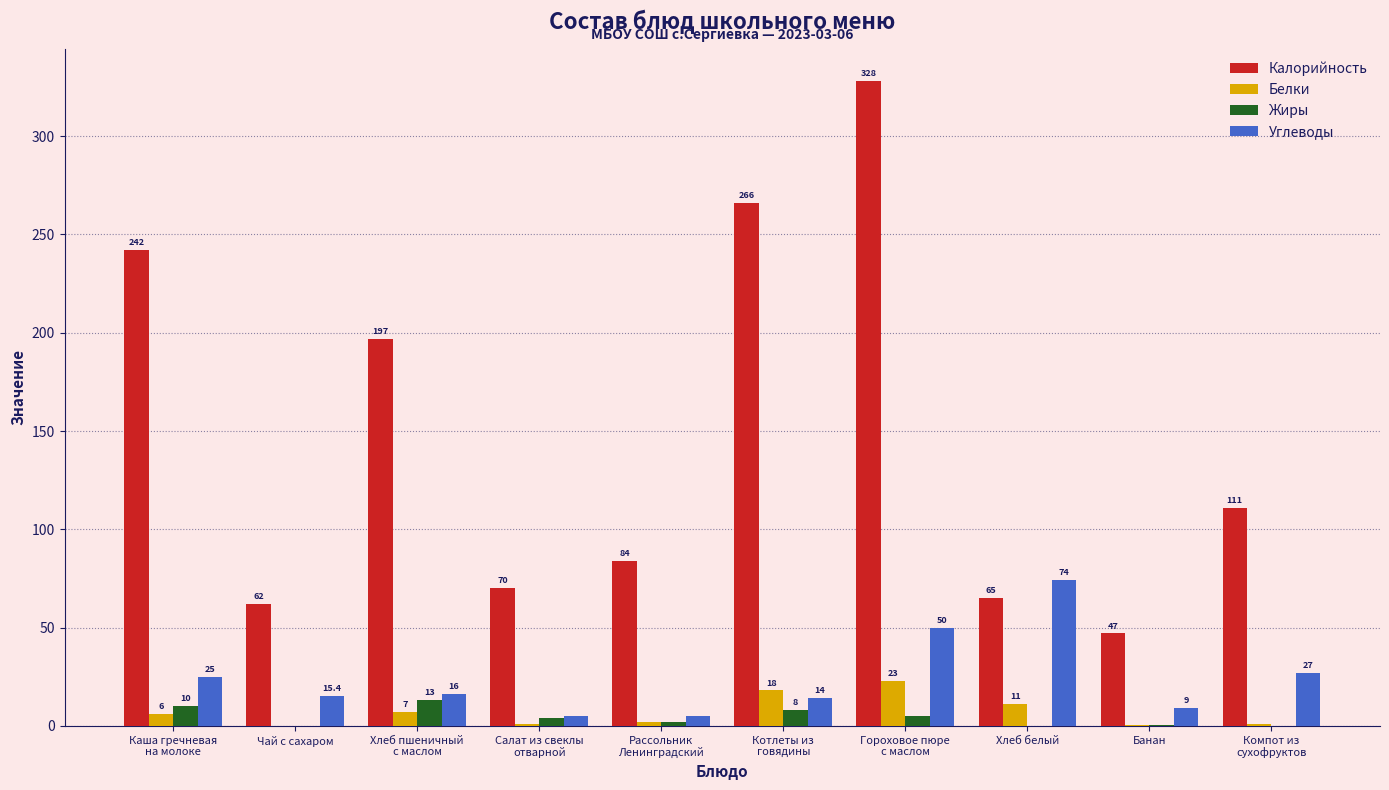

How many series are shown in this chart?

4